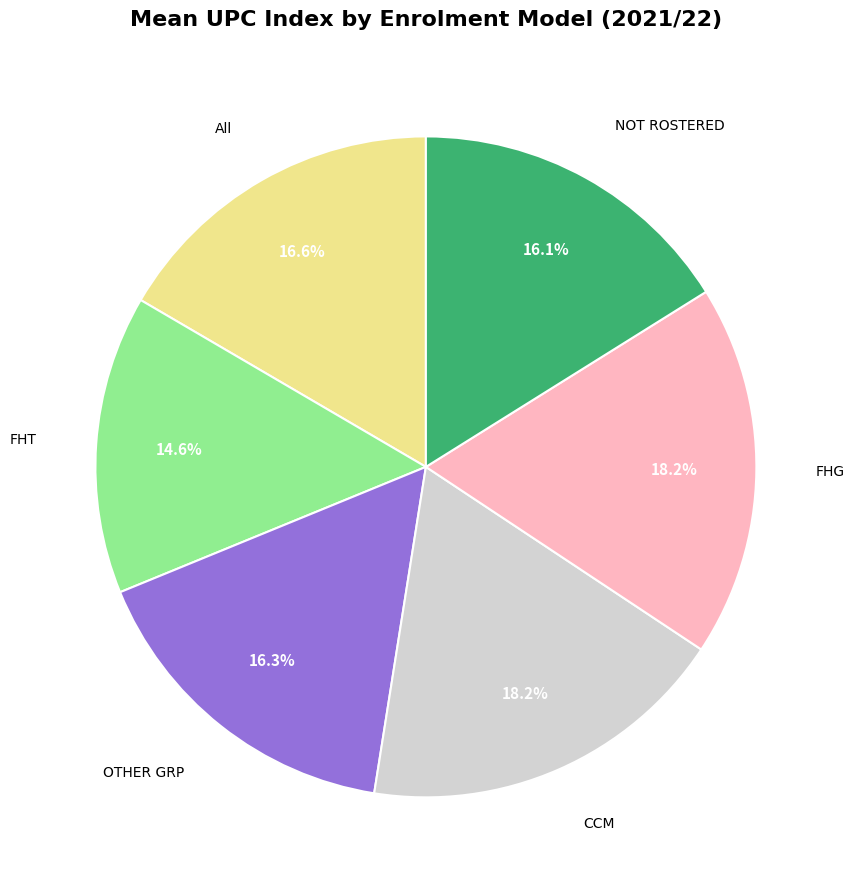

What percentage is the CCM slice, to the nearest percent?

18%